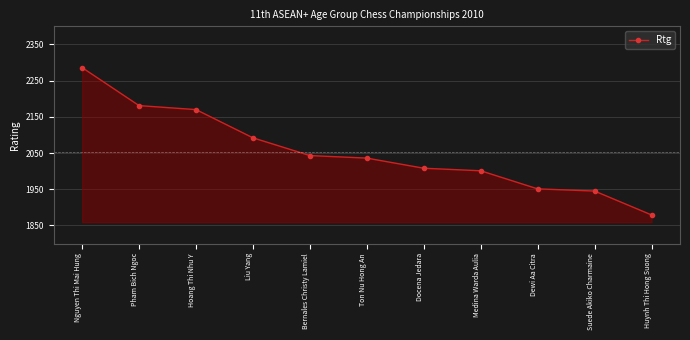

Reading left to right, extract all data points from this chart.

Nguyen Thi Mai Hung=2286	Pham Bich Ngoc=2181	Hoang Thi Nhu Y=2170	Liu Yang=2092	Bernales Christy Lamiel=2043	Ton Nu Hong An=2036	Docena Jedara=2008	Medina Warda Aulia=2001	Dewi Aa Citra=1951	Suede Akiko Charmaine=1945	Huynh Thi Hong Suong=1879